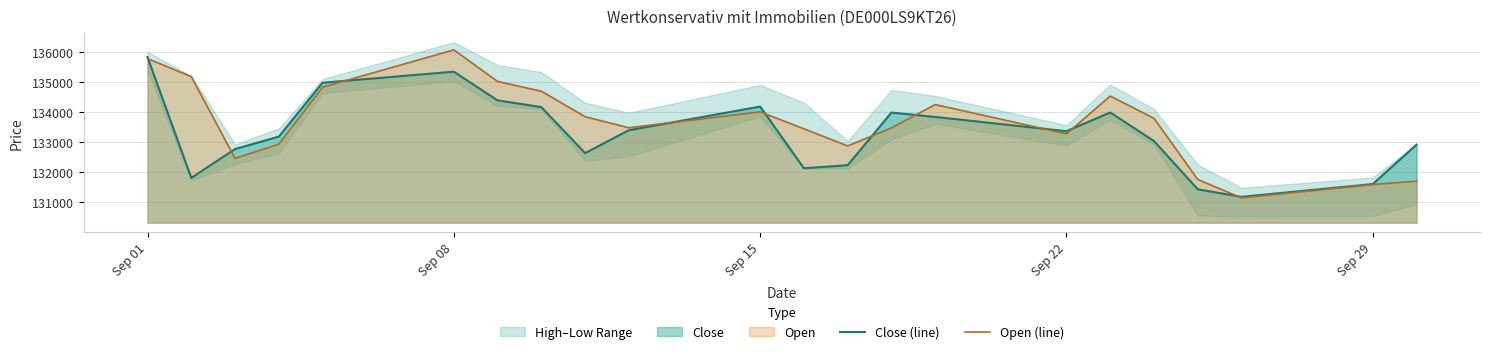

What is the value of the Open (line) point at the 20th from the left?

131142